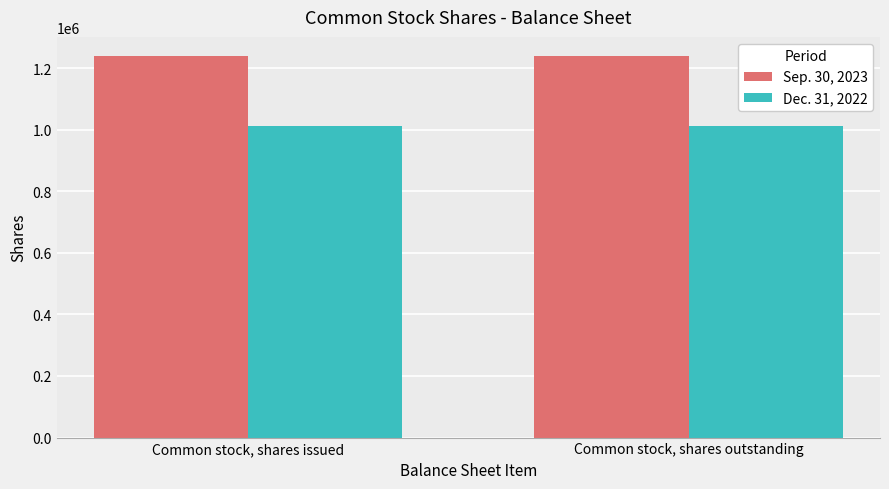

The value of Dec. 31, 2022 at Common stock, shares outstanding is 1010560. True or false?

True